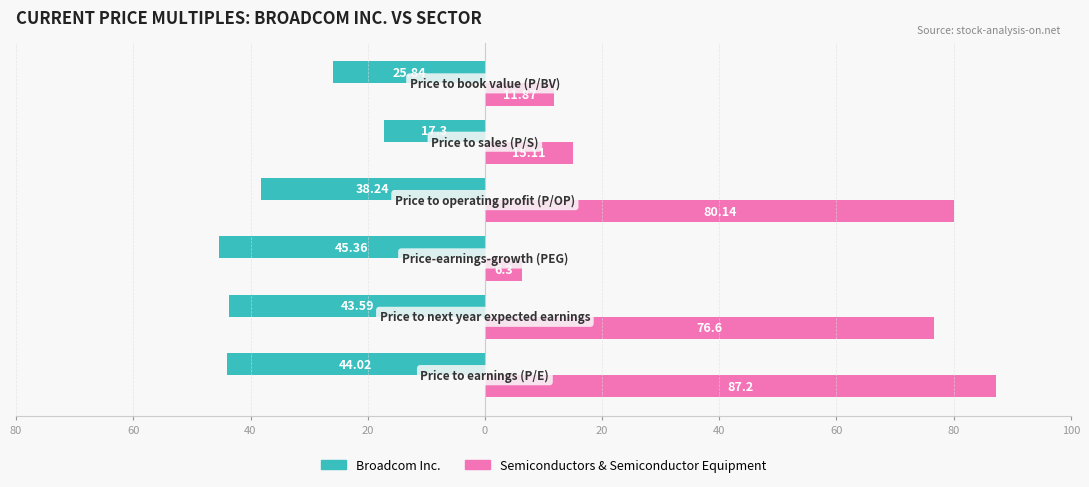

What are all the series names shown in the legend?

Broadcom Inc., Semiconductors & Semiconductor Equipment